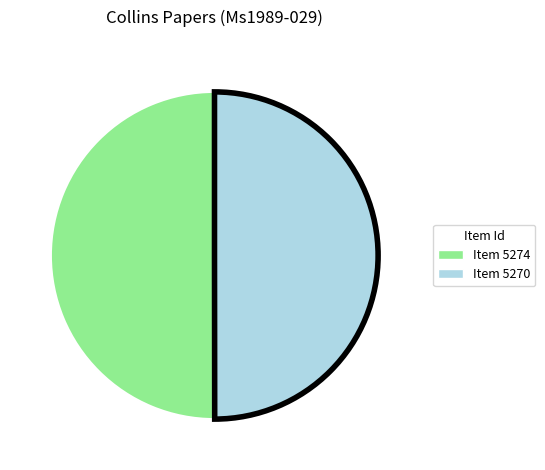

Approximately how many times larger is the value at Item 5274 compared to Item 5270?

1.0